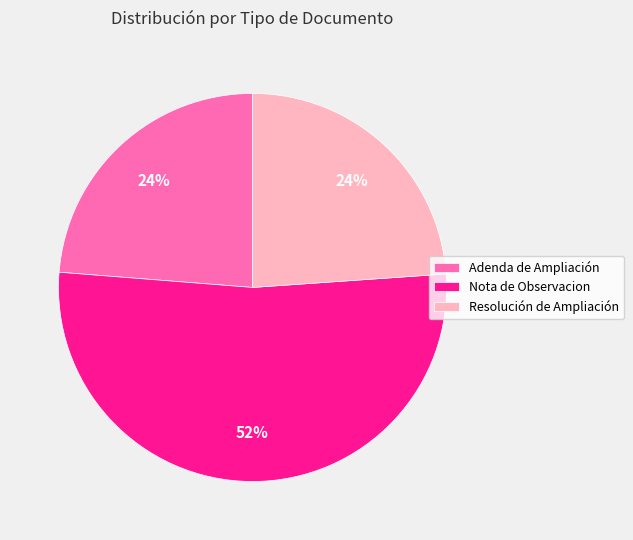

Which has a higher value, Resolución de Ampliación or Nota de Observacion?

Nota de Observacion